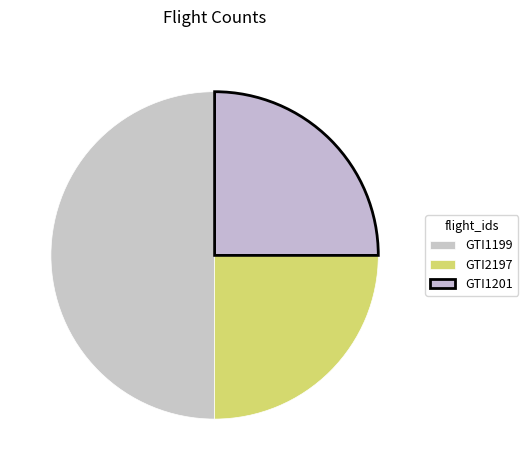

Is it true that GTI1199 is 39% of the pie?

False